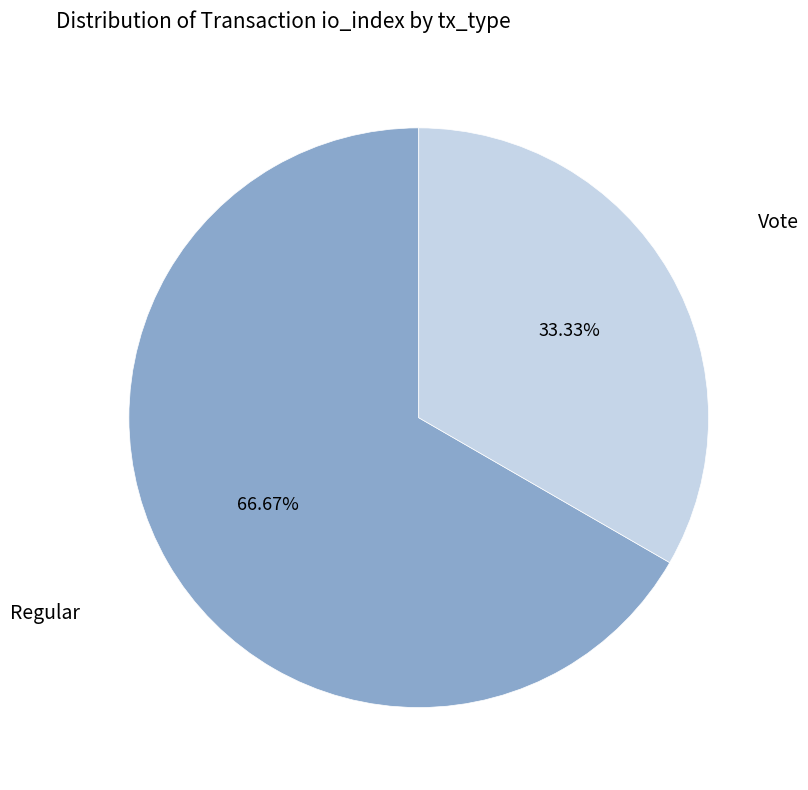

How many segments does this pie chart have?

2